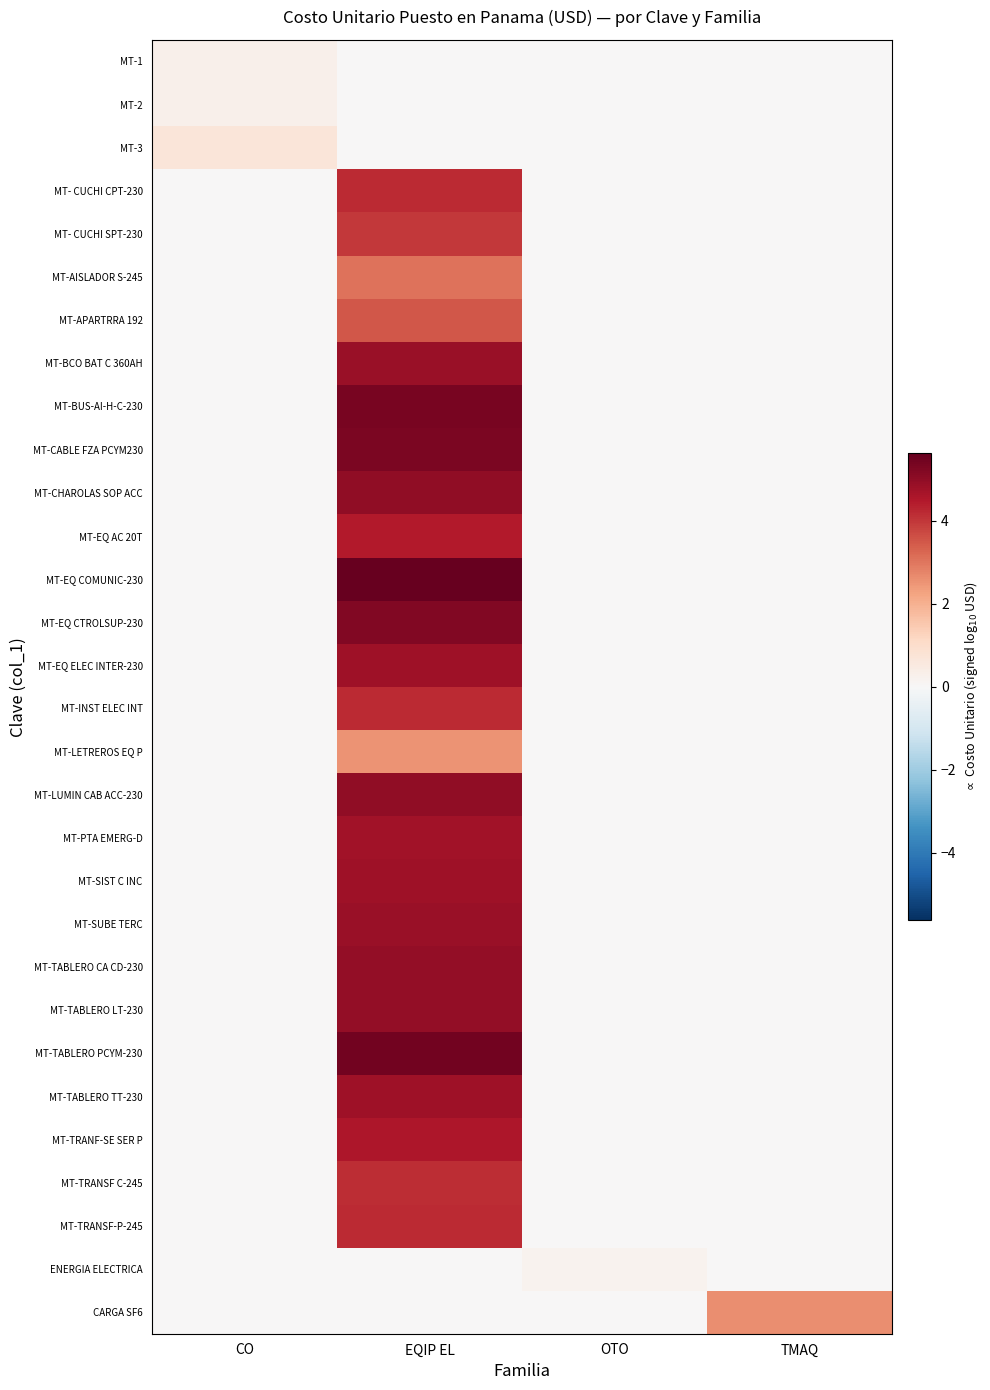

Which series has the largest total across all categories?

MT-EQ COMUNIC-230